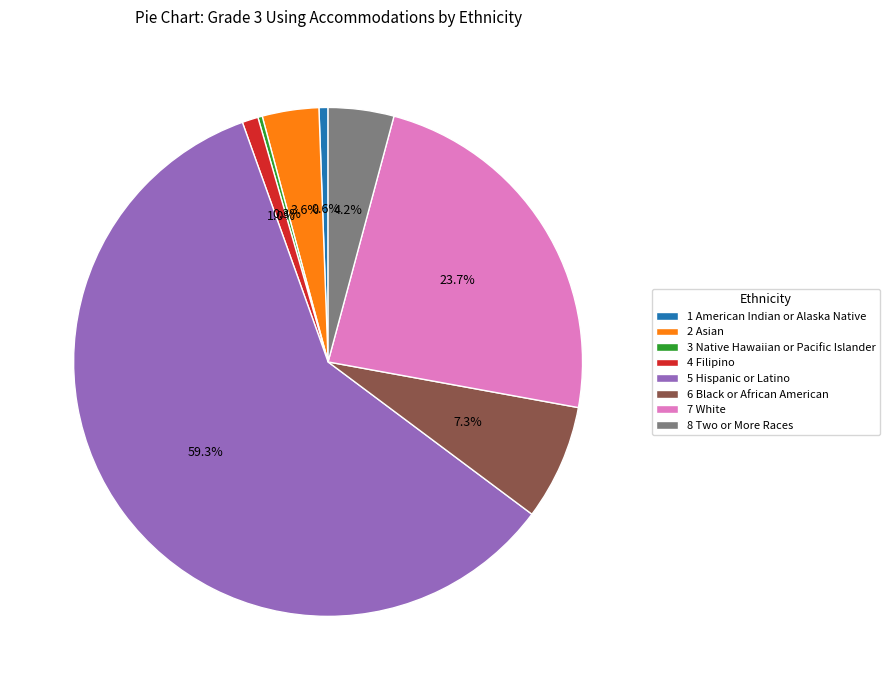

What percentage is NOT represented by 3 Native Hawaiian or Pacific Islander?

99.7%